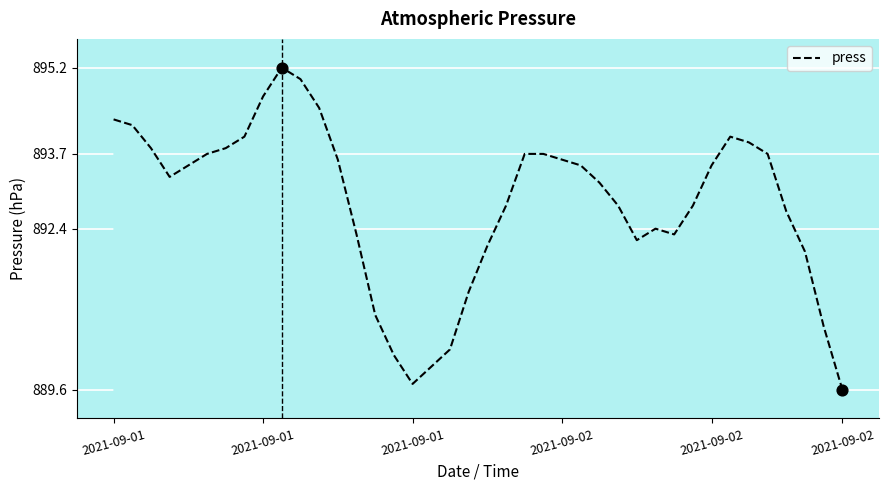

What is the difference between the maximum and minimum values?

5.6